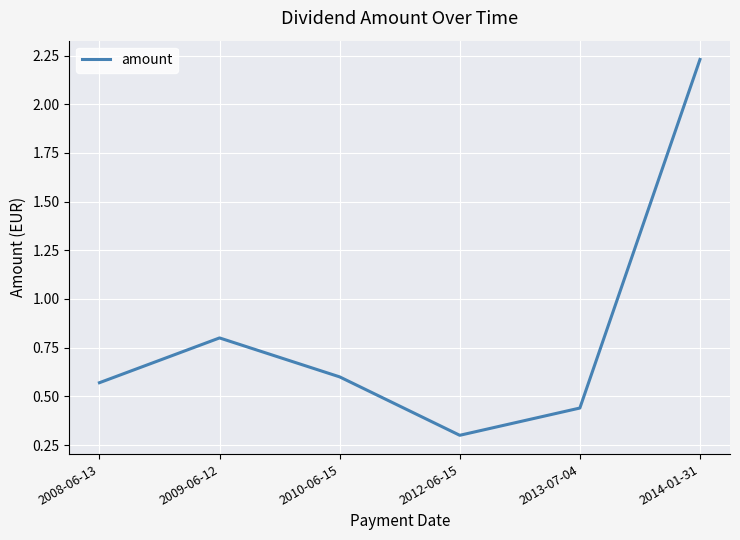

The value at 2008-06-13 is 0.6. True or false?

True